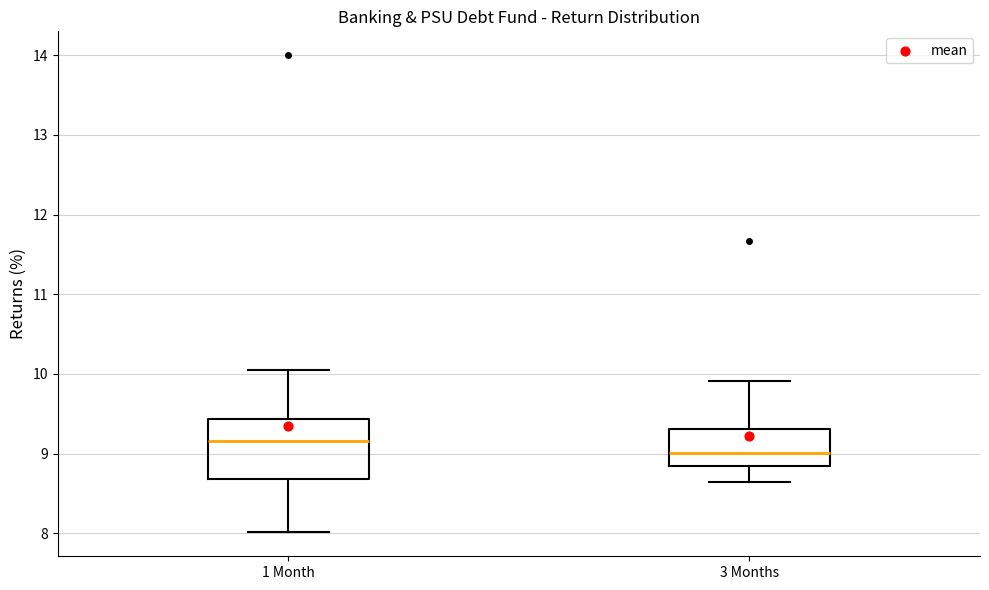

Where does the lower whisker of the box for 1 Month end on the y-axis? The values are not printed on the chart, so give them approximately, as read against the axis.

8.0